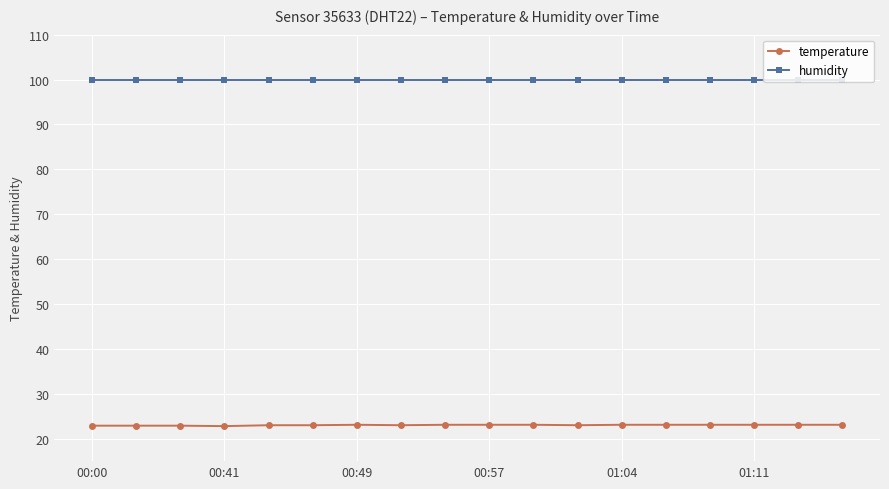

Count the number of data series in this chart.

2